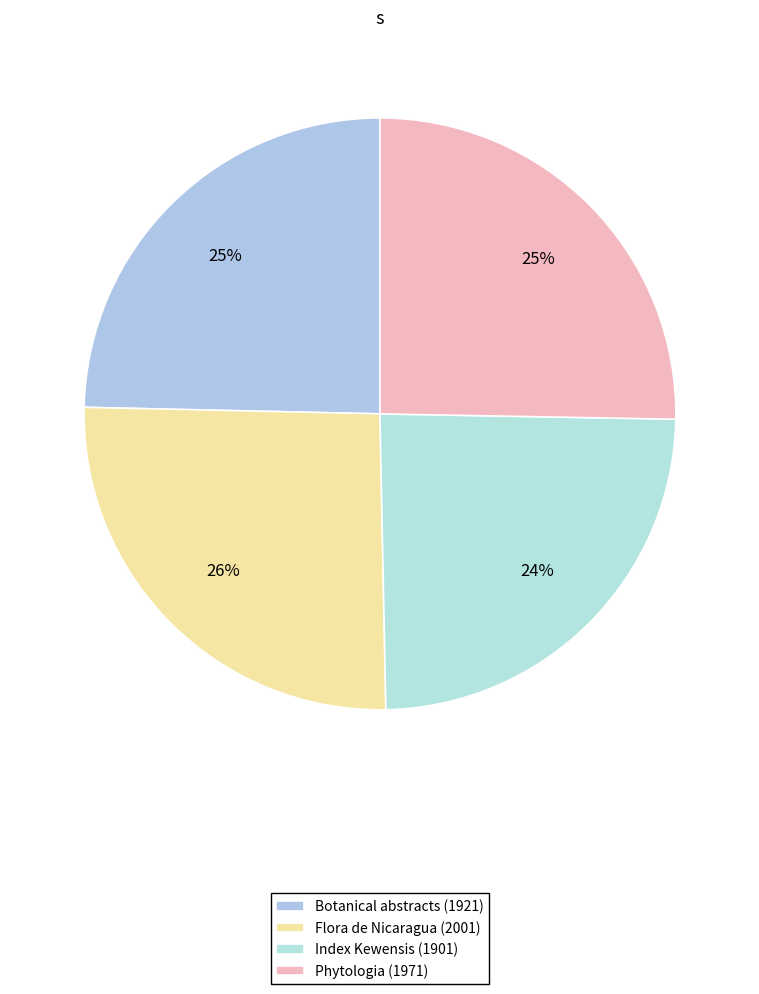

How many segments does this pie chart have?

4